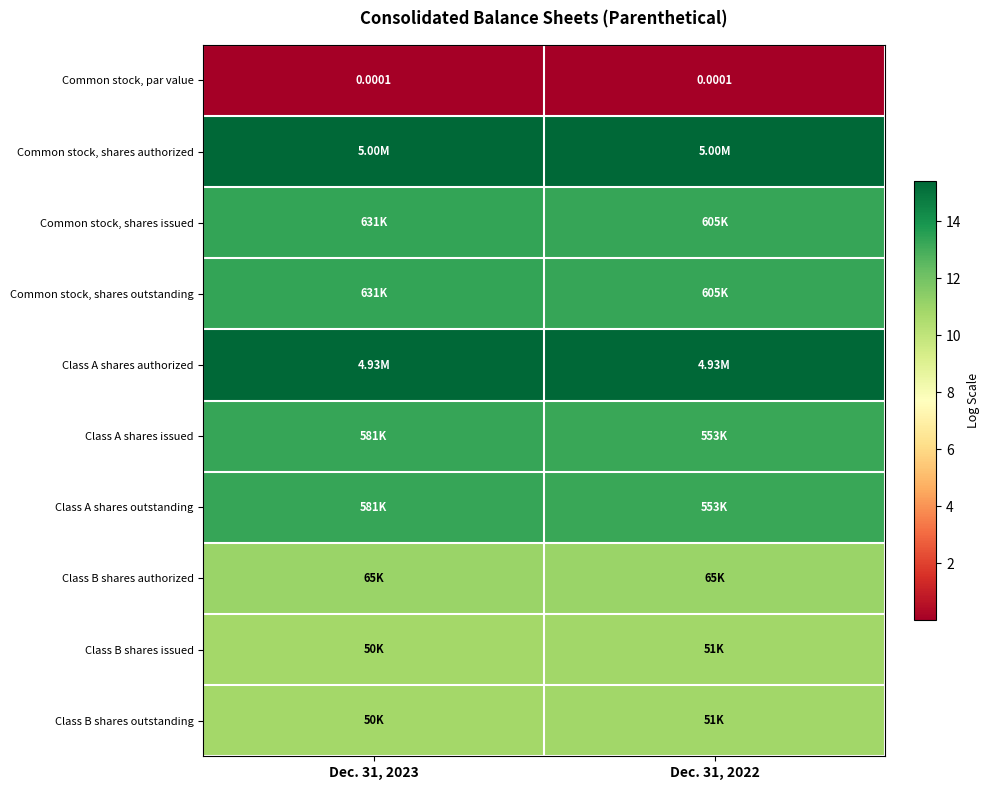

What is the maximum value shown in the chart?

15.4